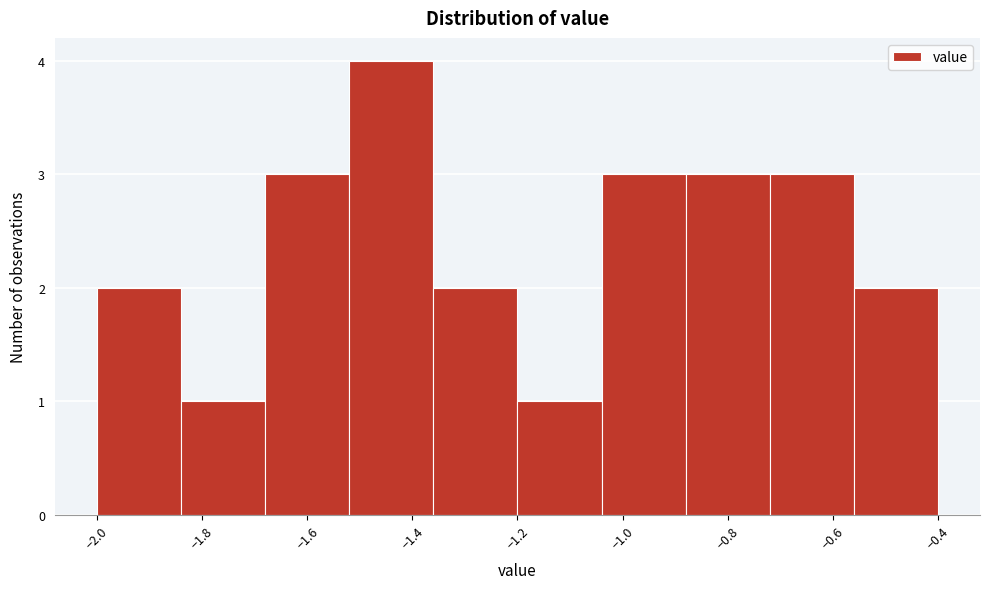

How tall is the bar that spans -0.56 to -0.40 on the x-axis? The values are not printed on the chart, so give them approximately, as read against the axis.

2